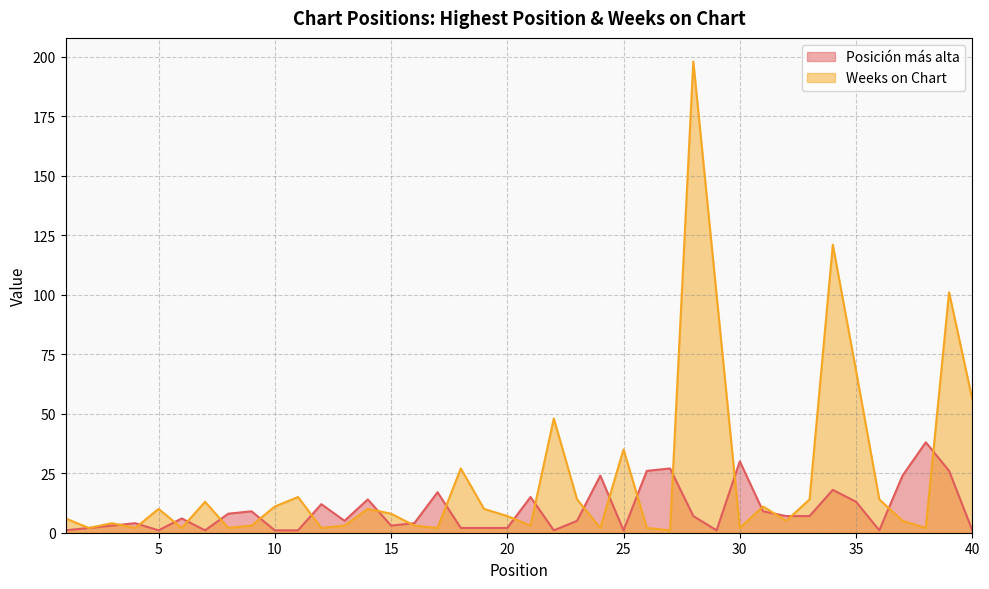

Reading left to right, what are all the values shown in this chart?

Posición más alta: 1	2	3	4	1	6	1	8	9	1	1	12	5	14	3	4	17	2	2	2	15	1	5	24	1	26	27	7	1	30	9	7	7	18	13	1	24	38	26	1
Weeks on Chart: 6	2	4	2	10	2	13	2	3	11	15	2	3	10	8	3	2	27	10	7	3	48	14	2	35	2	1	198	100	2	11	5	14	121	68	14	5	2	101	56